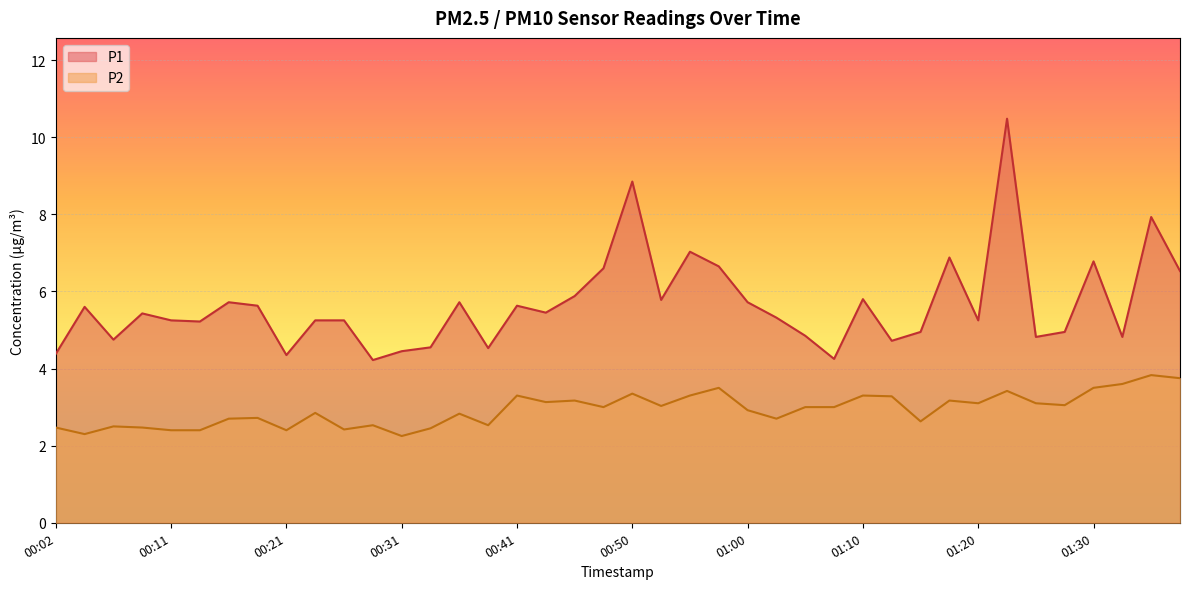

Does the chart display data point markers on the line(s)?

No